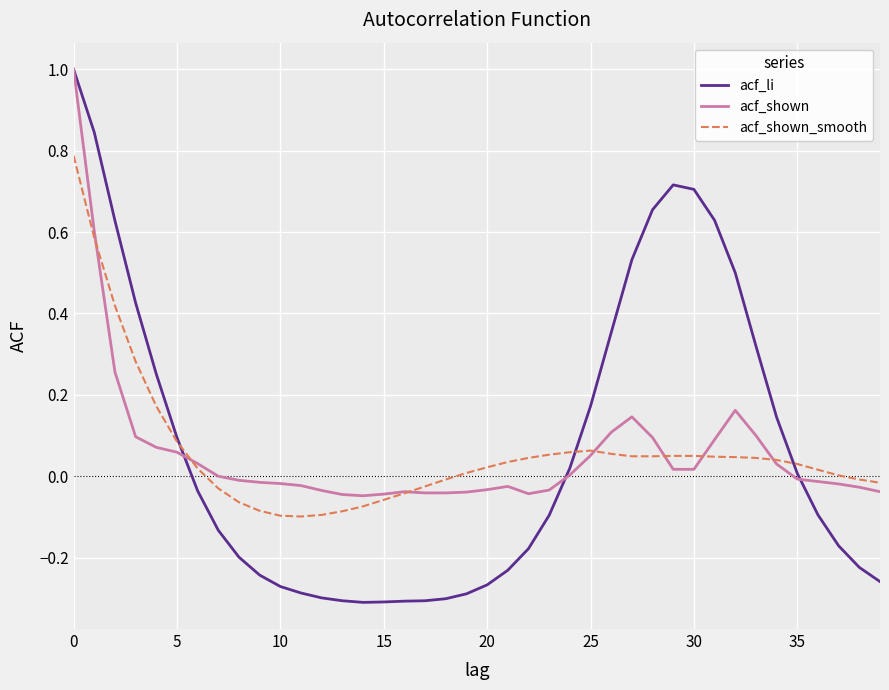

What is the maximum value for acf_shown?

1.0